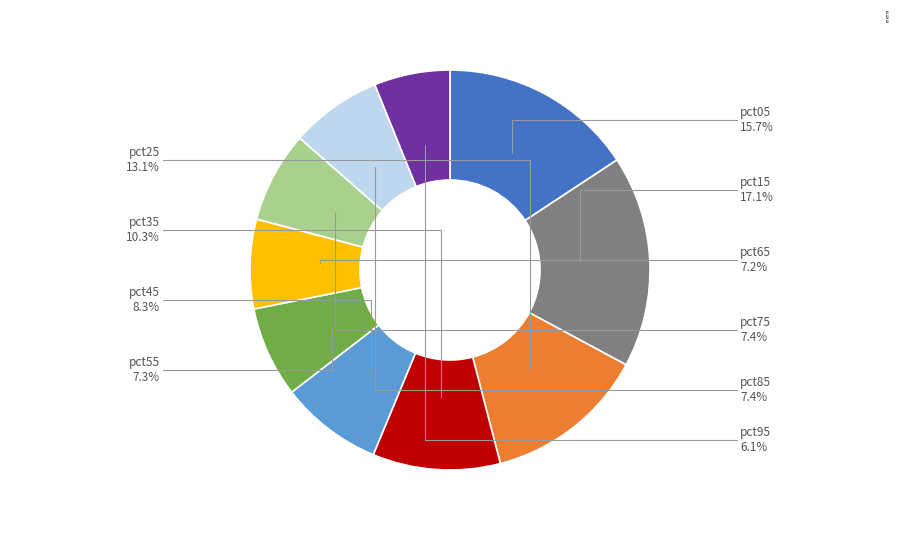

Does pct15 account for over 50% of the chart?

No